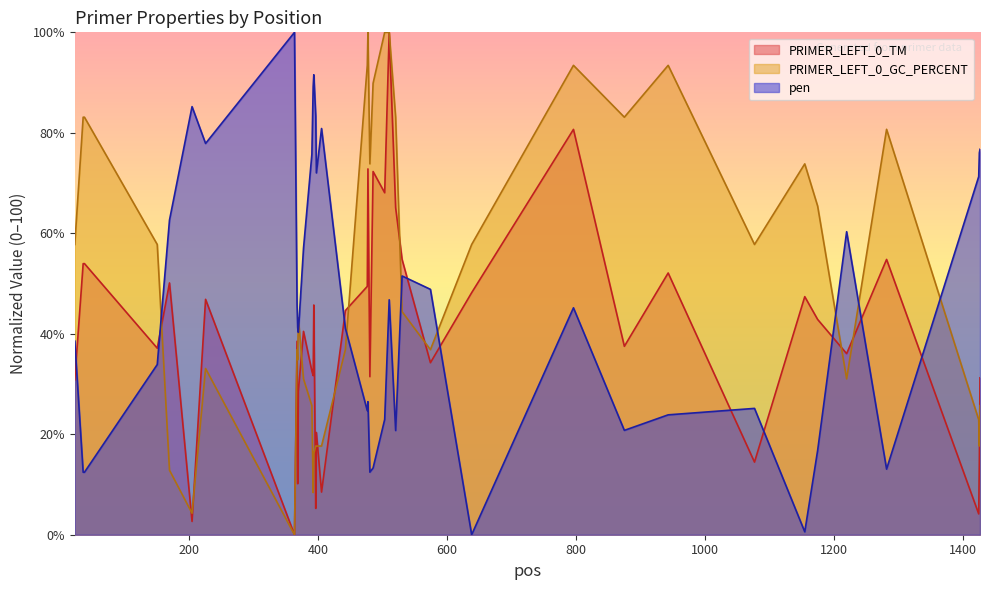

True or false: pen has a value of 20.8 at 875.

True